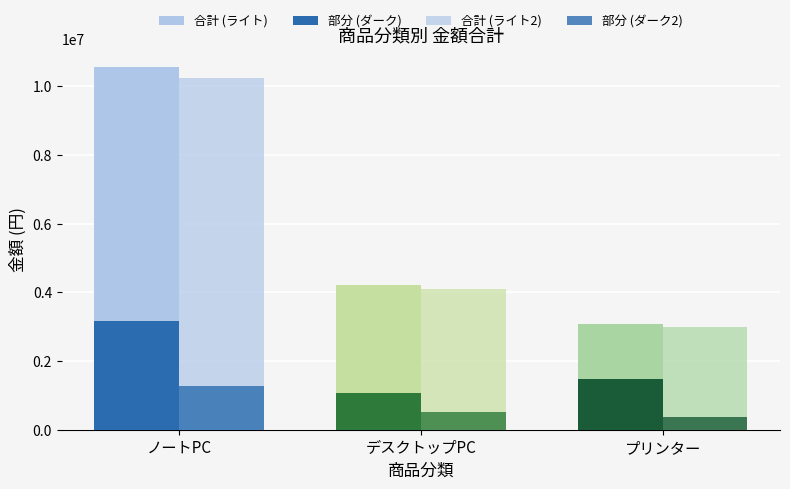

What is the difference between the highest and lowest values at デスクトップPC?

3717120